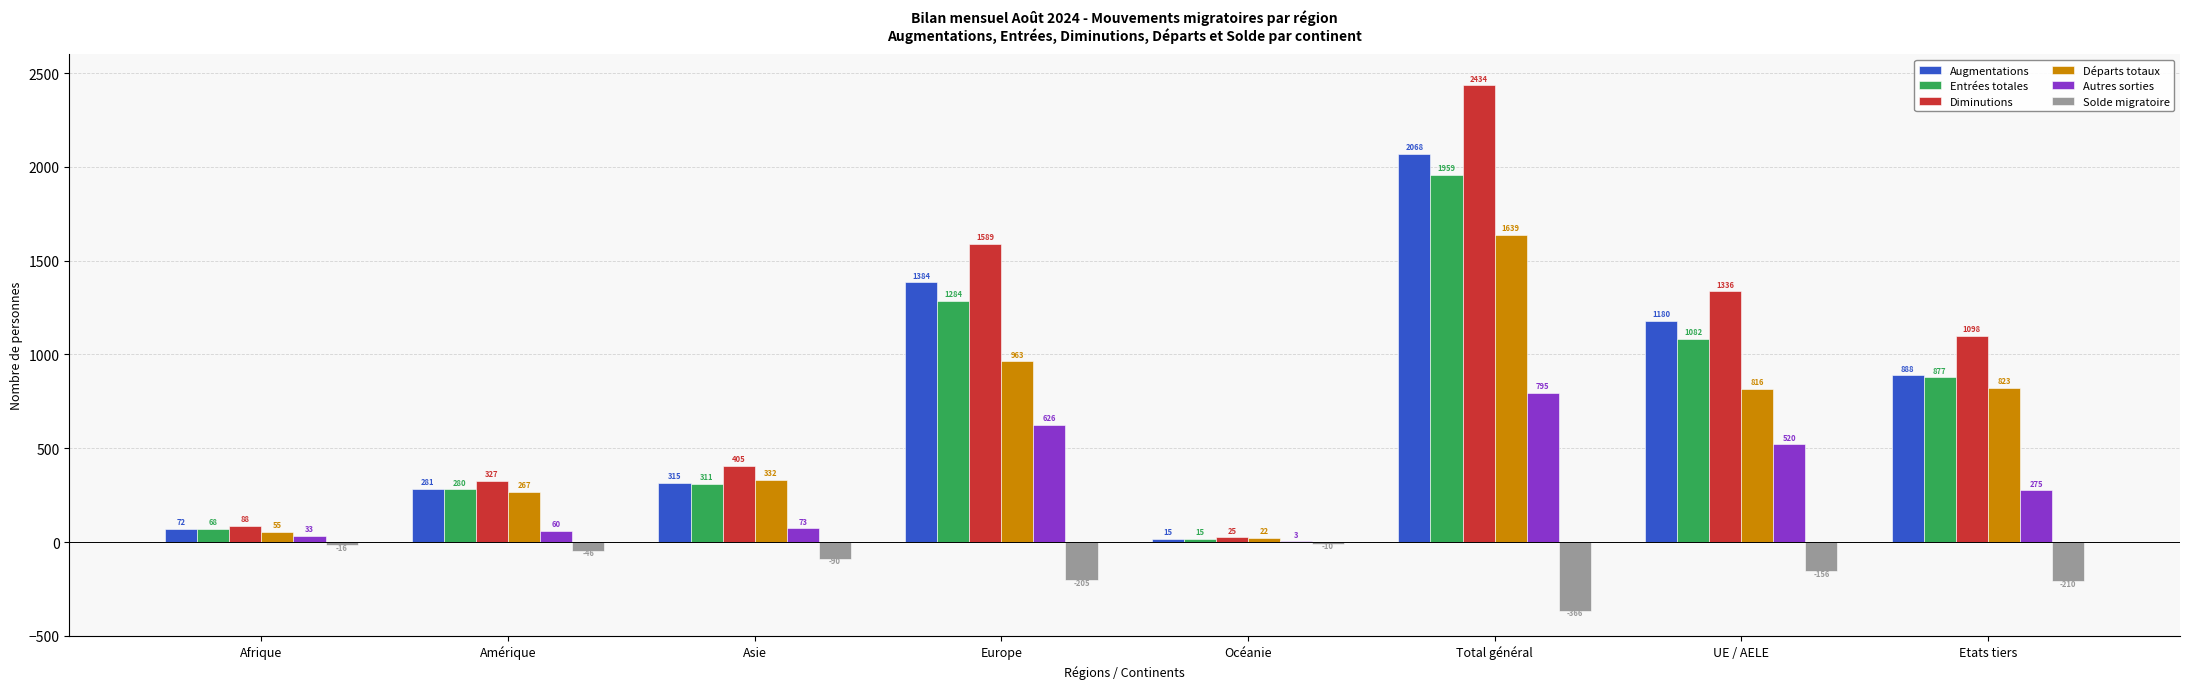

What is the sum of all Entrées totales values?

5876